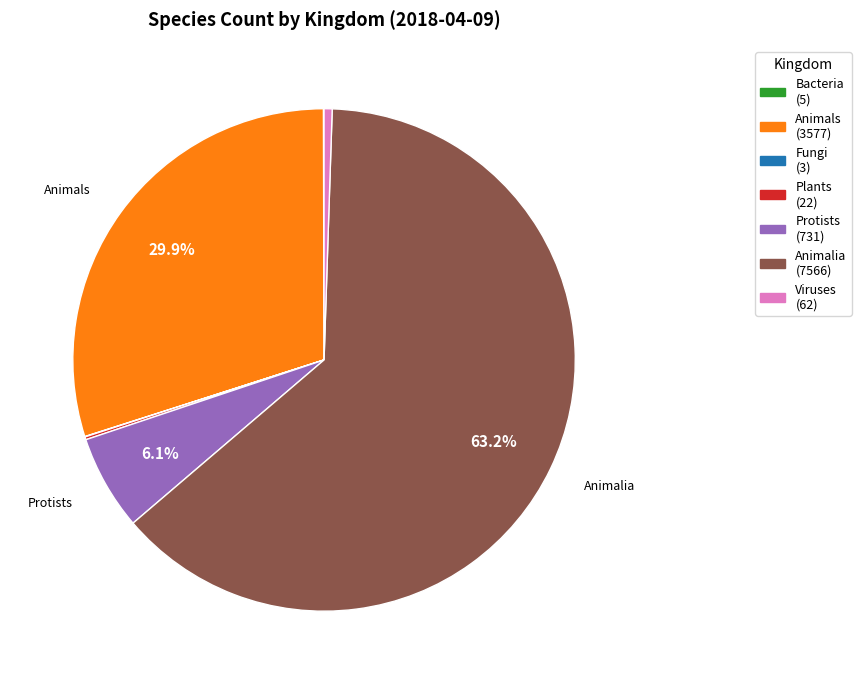

Is there a majority slice in this chart?

Yes